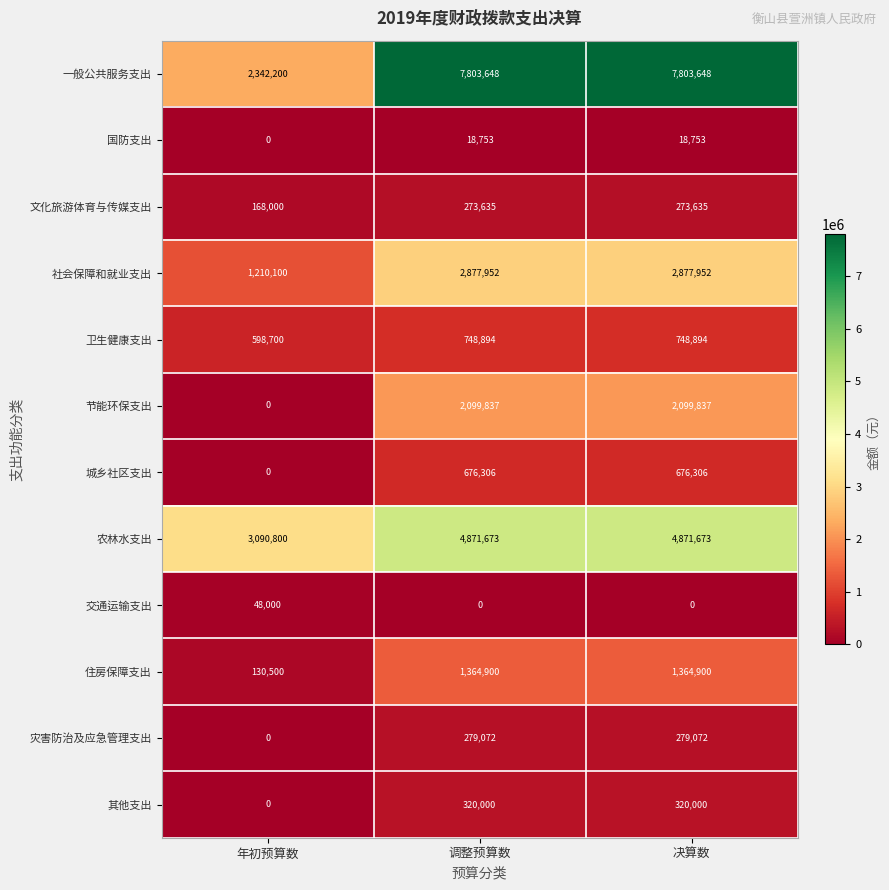

How many series are shown in this chart?

12